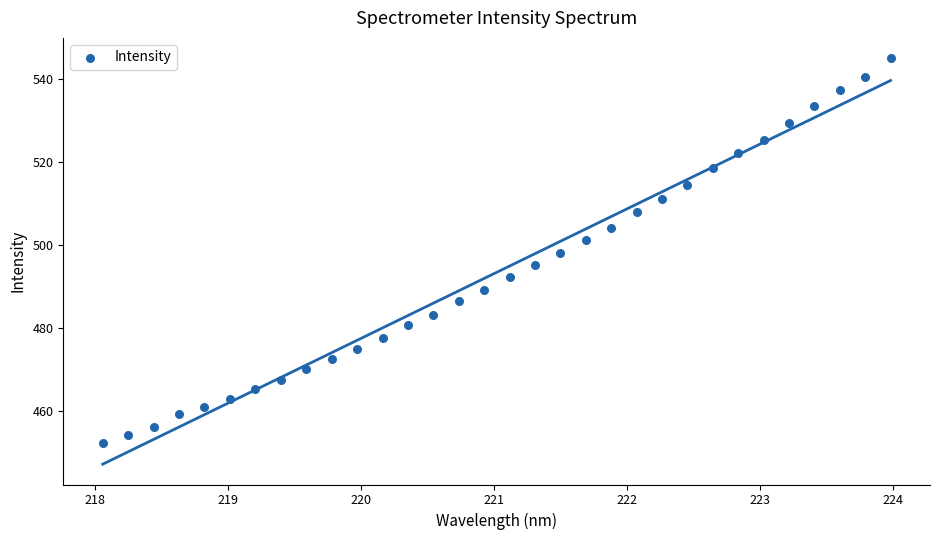

What is the range of Y values (max minus min)?

92.6